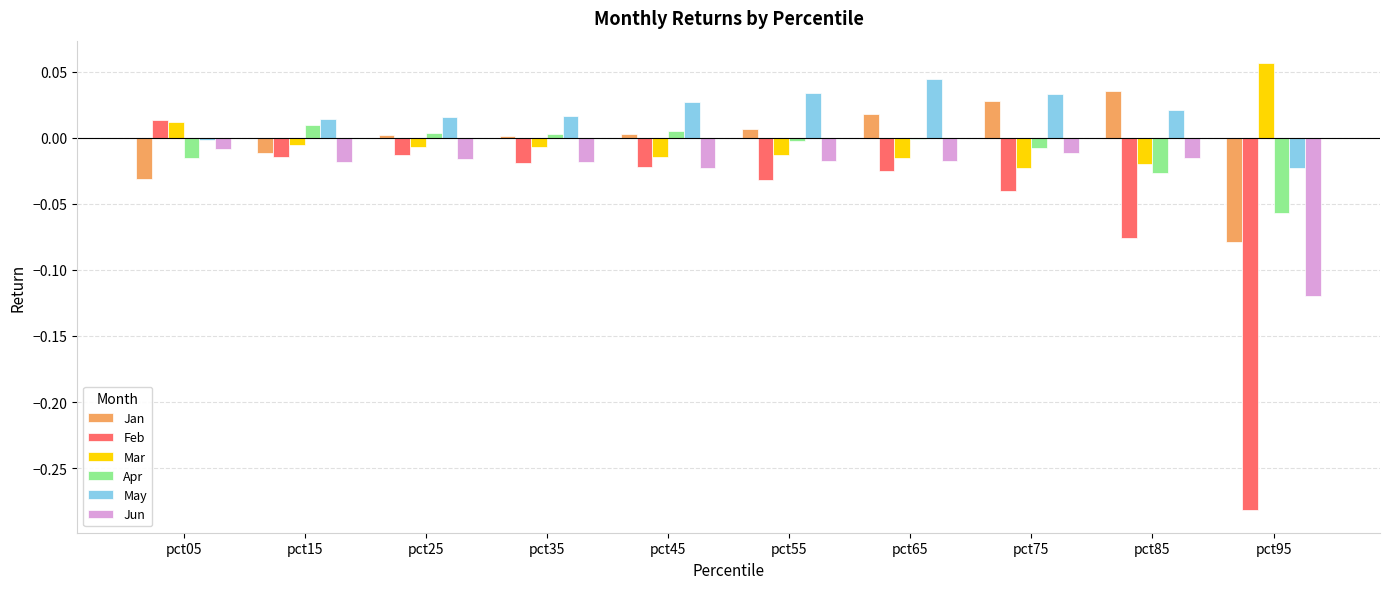

Is it true that Jun equals -0.0 at pct95?

False